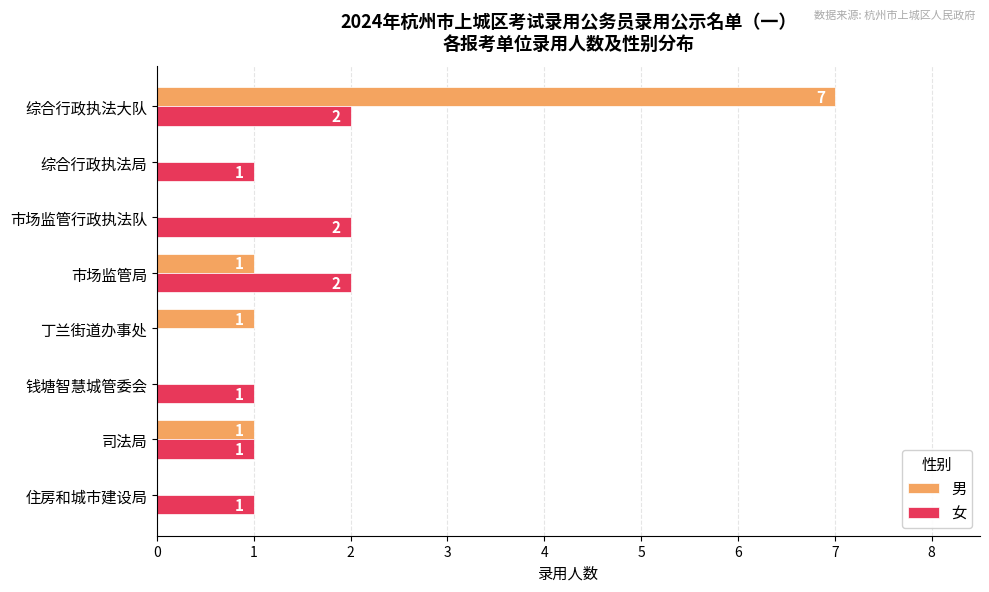

Which series changed the most between 市场监管局 and 综合行政执法大队?

男